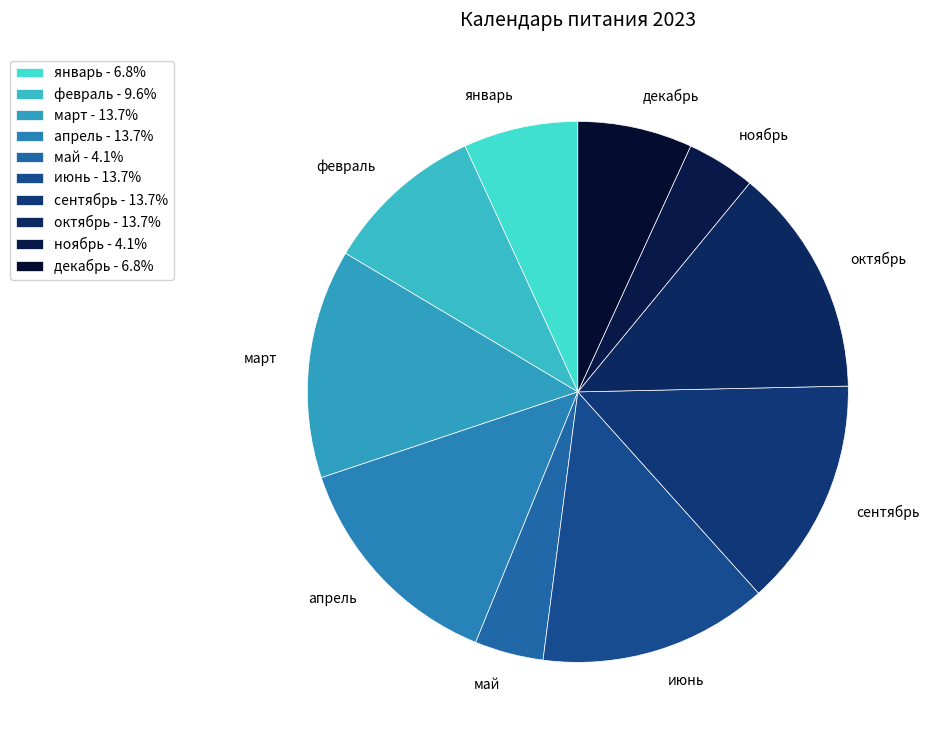

Count the number of slices in the pie.

10